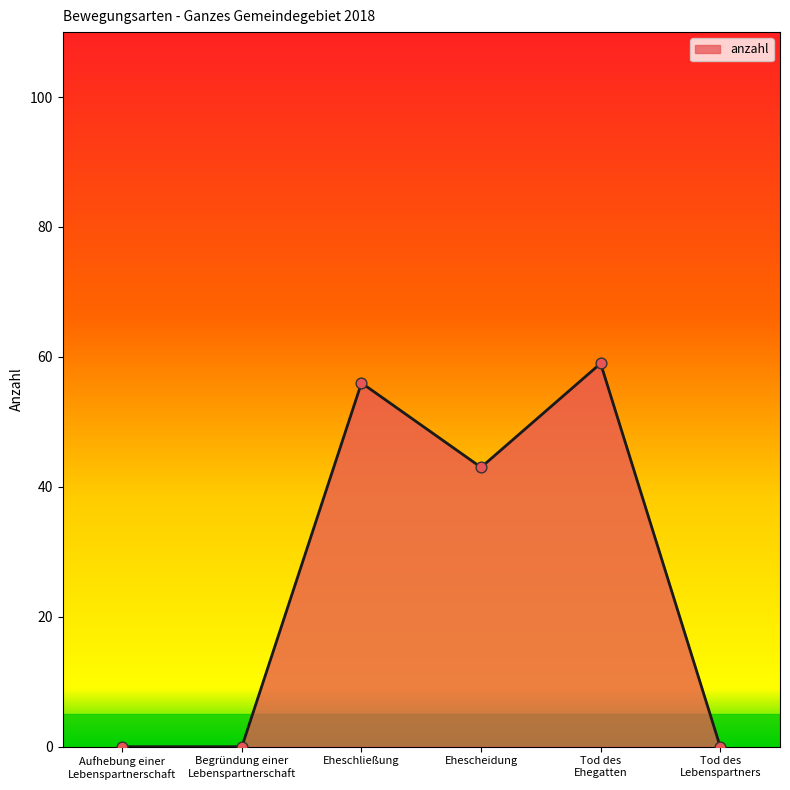

Between Eheschließung and Ehescheidung, which is larger?

Eheschließung